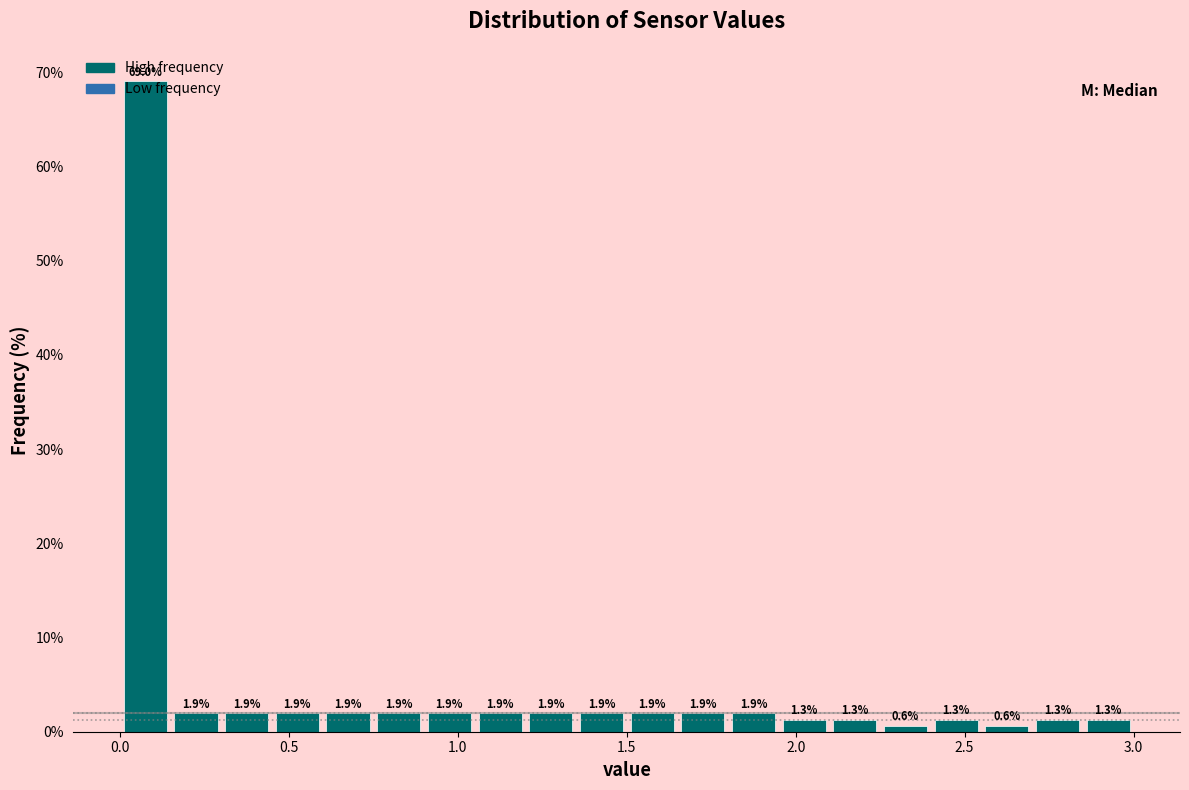

Read against the x-axis, roughly where is the centre of the tallest bar?

0.10